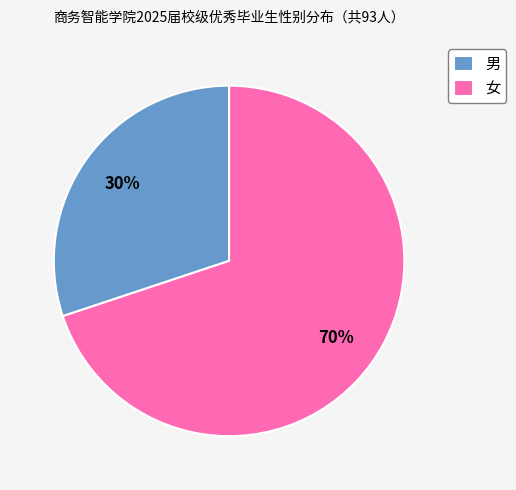

What is the smallest slice in the pie chart?

男